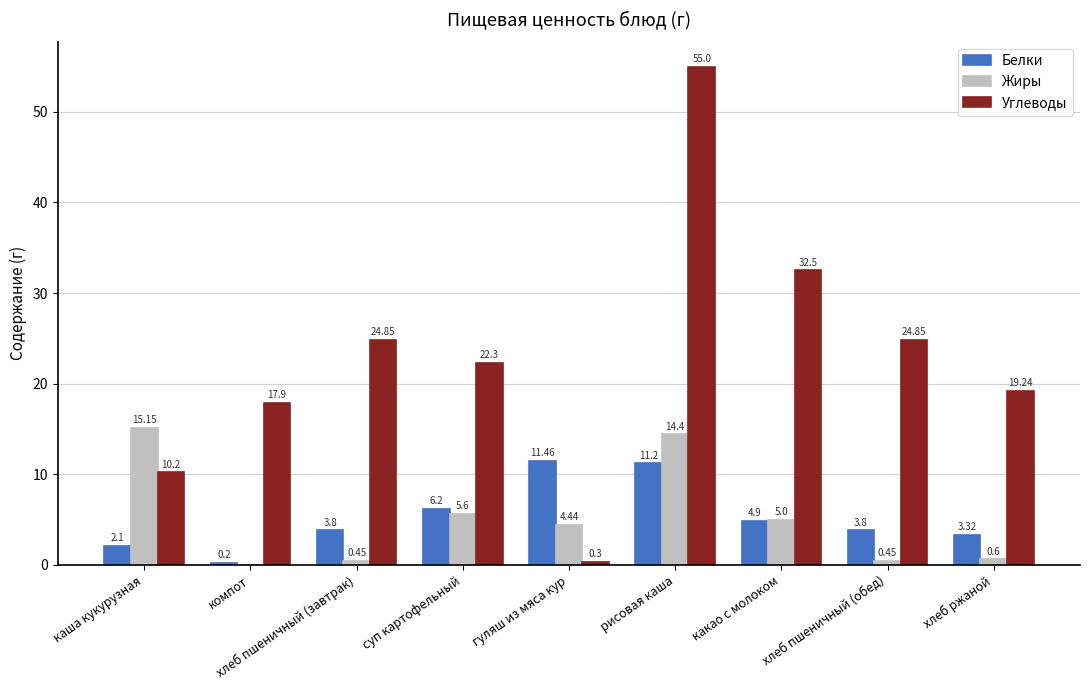

At which category does the chart reach its peak across all series?

рисовая каша